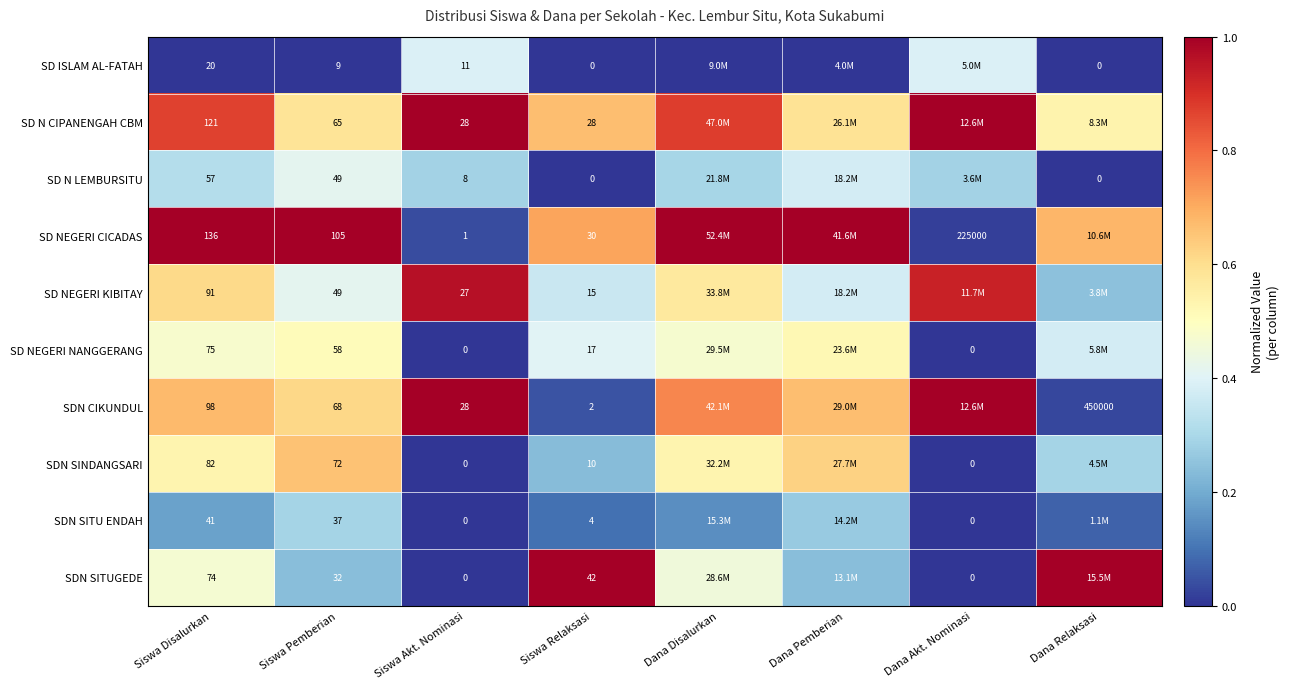

At Dana Akt. Nominasi, list the series in order from largest to smallest.

SD N CIPANENGAH CBM, SDN CIKUNDUL, SD NEGERI KIBITAY, SD ISLAM AL-FATAH, SD N LEMBURSITU, SD NEGERI CICADAS, SD NEGERI NANGGERANG, SDN SINDANGSARI, SDN SITU ENDAH, SDN SITUGEDE